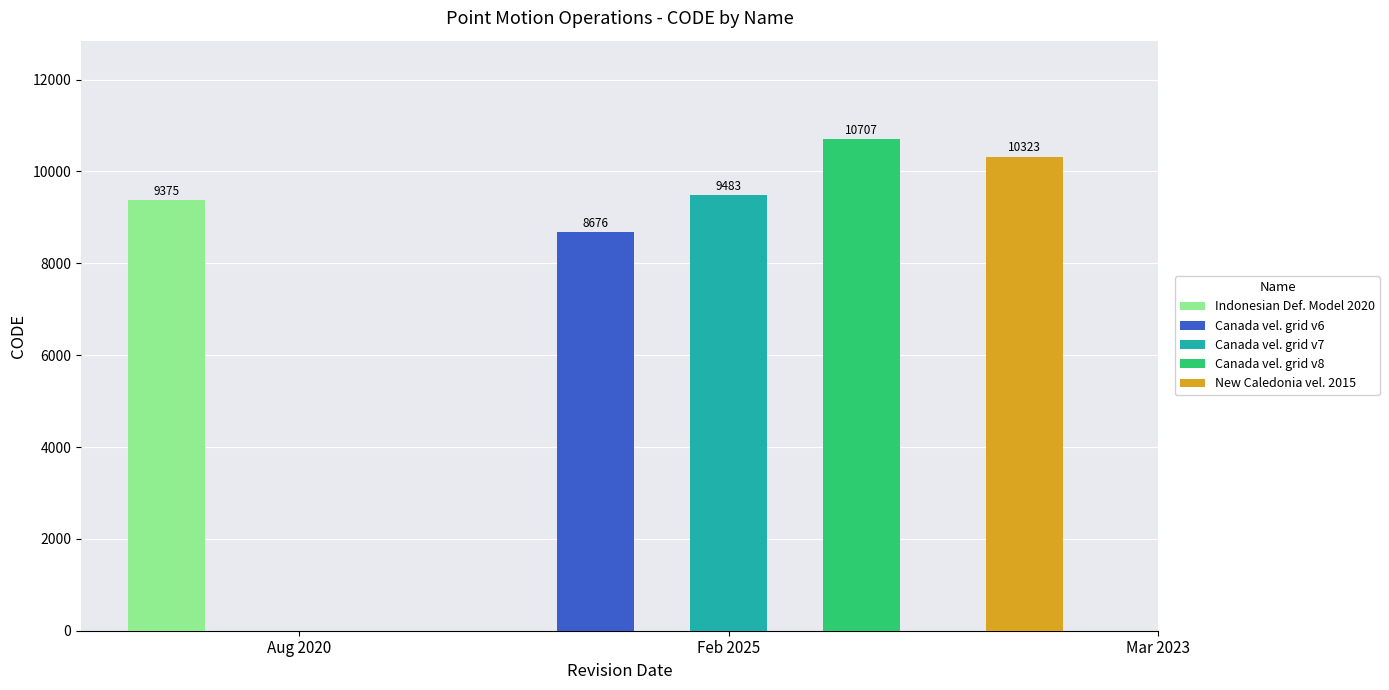

The value at Canada velocity grid v8 is 4803. True or false?

False